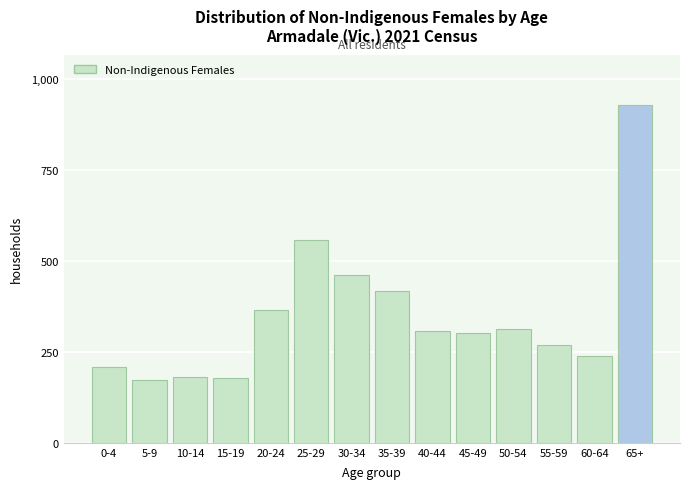

What is the difference between the maximum and minimum values?

754